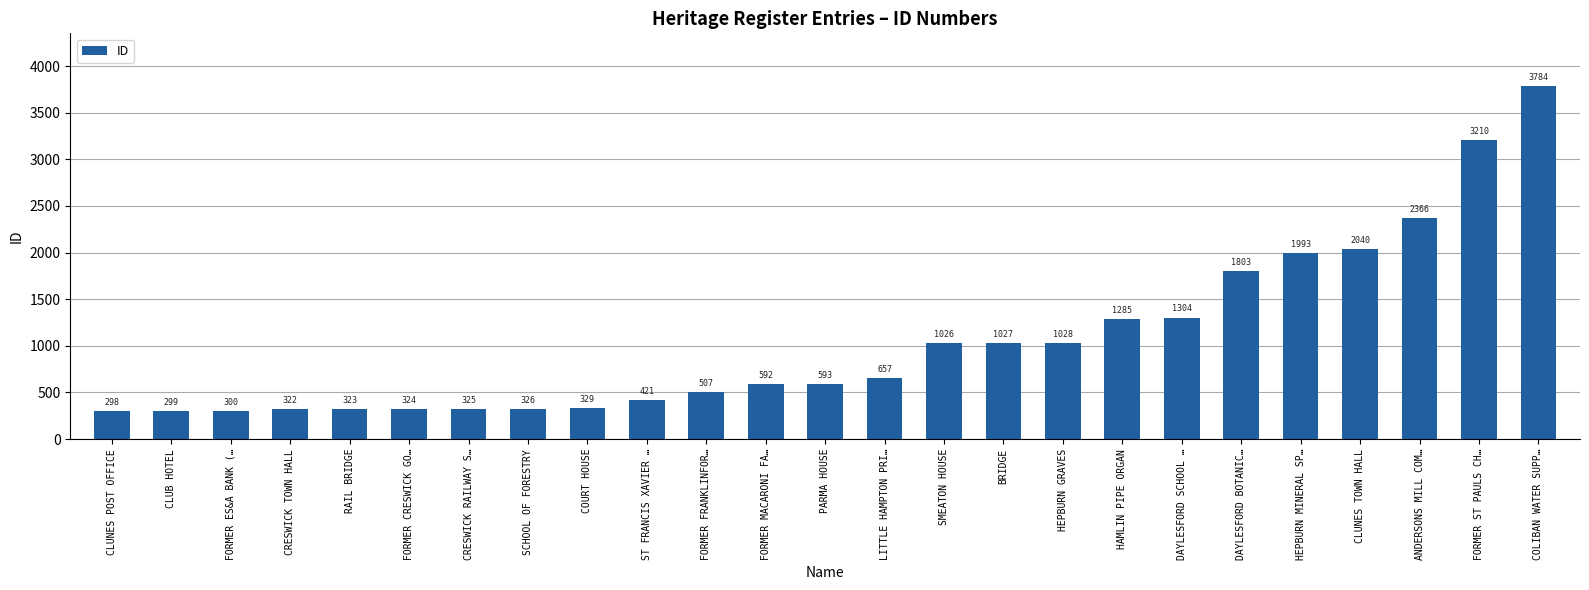

What is the minimum value shown in the chart?

298